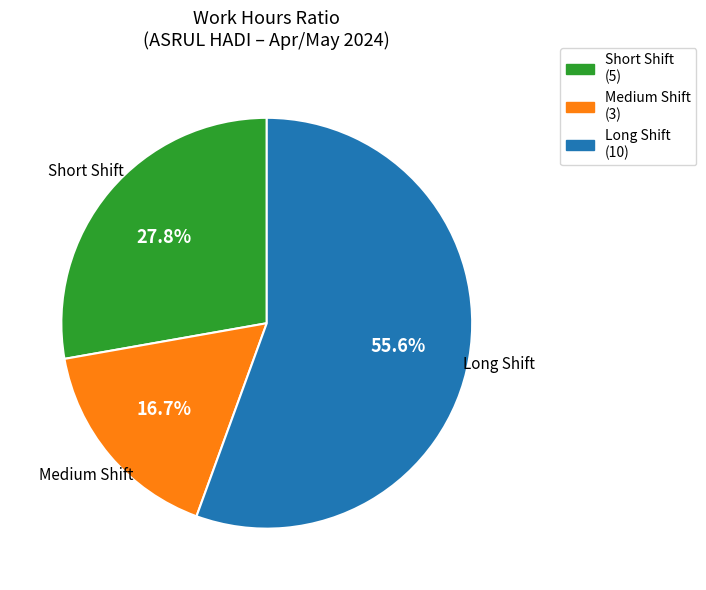

Is there a majority slice in this chart?

Yes